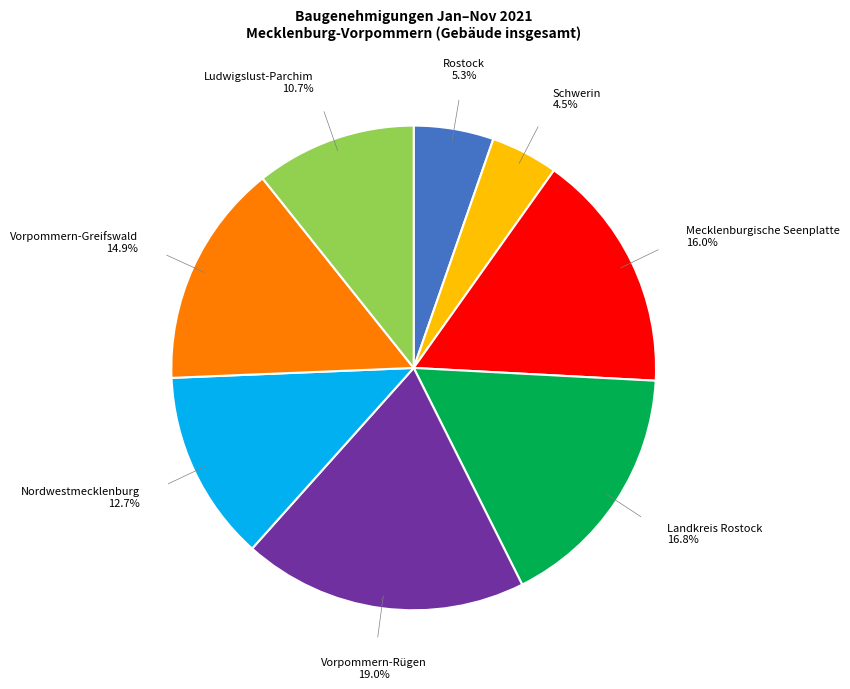

Is there any slice that represents more than half of the pie?

No